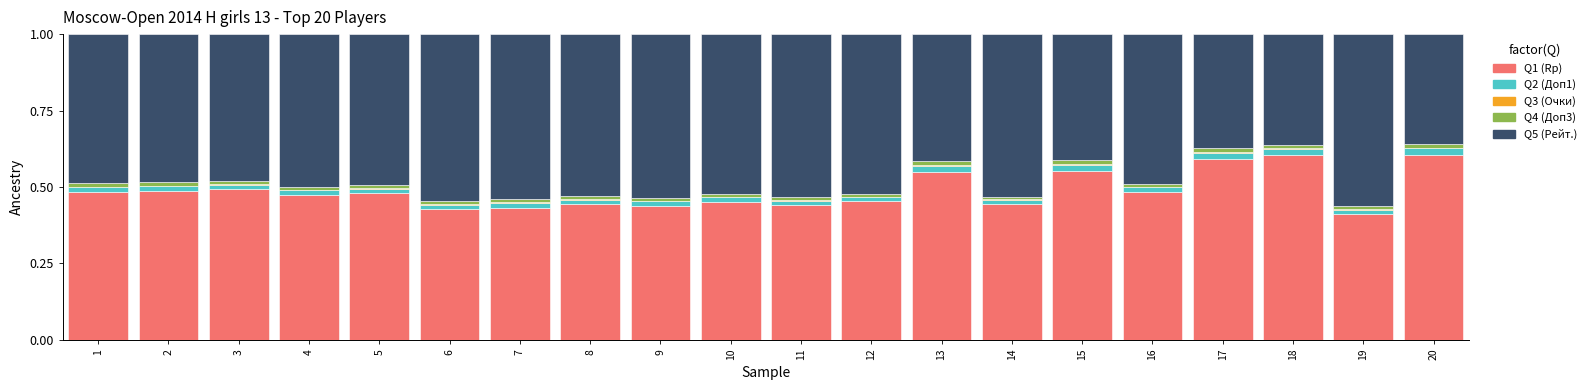

What is the total value across all series at 16?

1.0